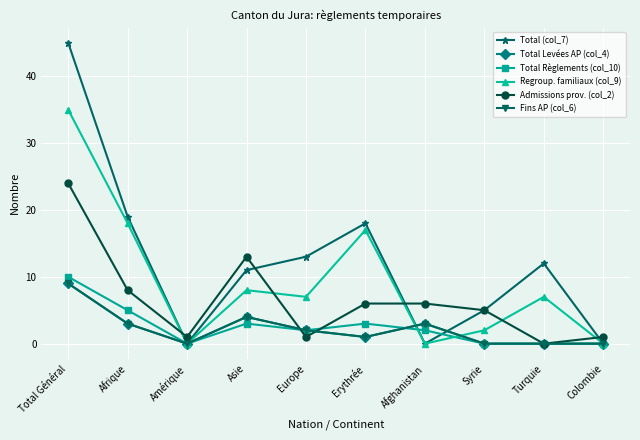

Between which two adjacent categories do Total Levées AP (col_4) and Total Règlements (col_10) first intersect?

Erythrée and Afghanistan